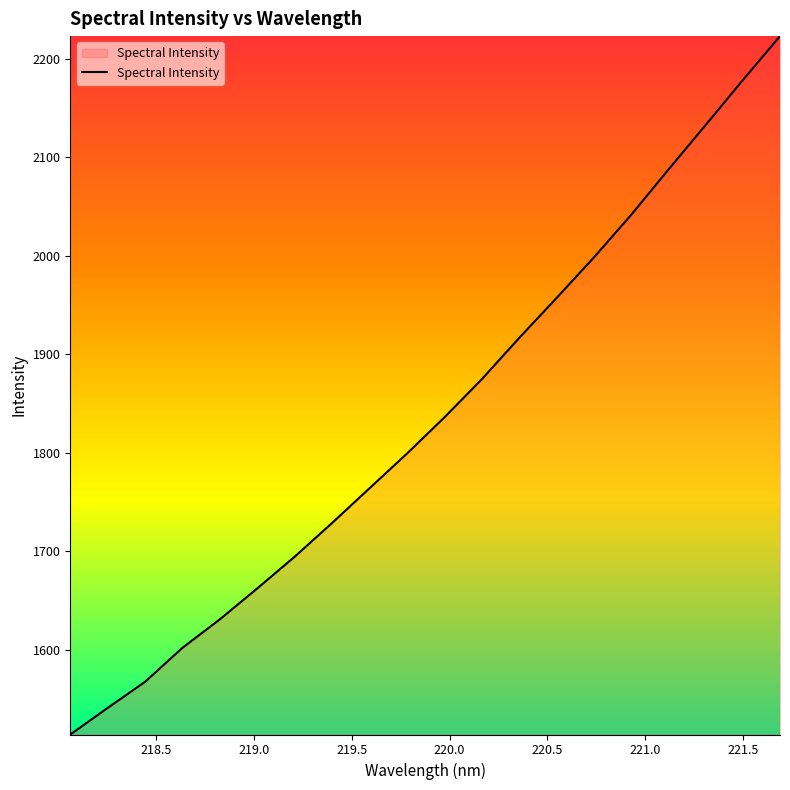

What is the difference between the maximum and minimum values?

709.6